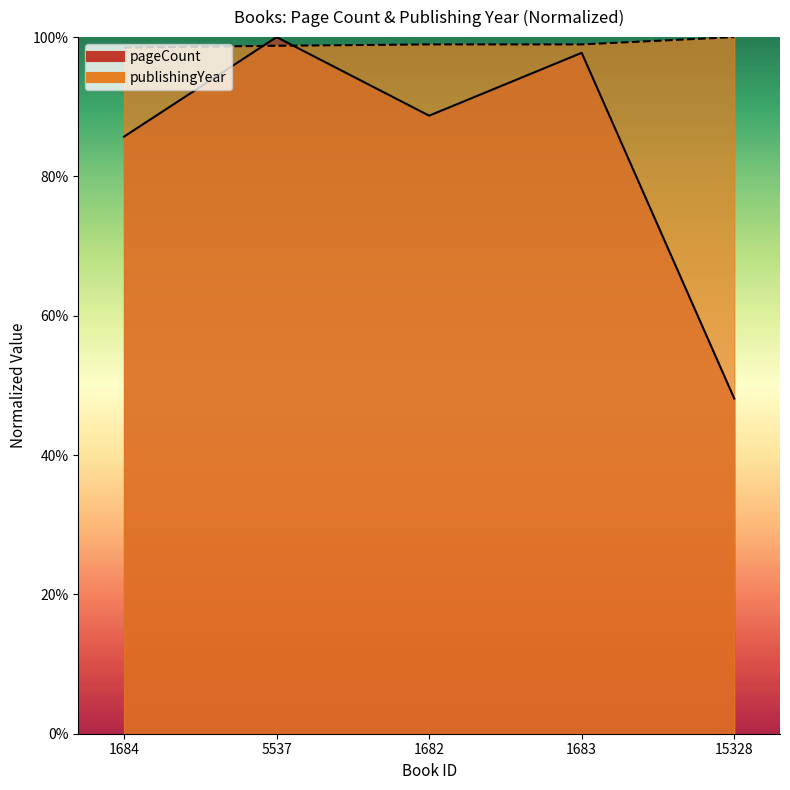

Does the chart display data point markers on the line(s)?

No